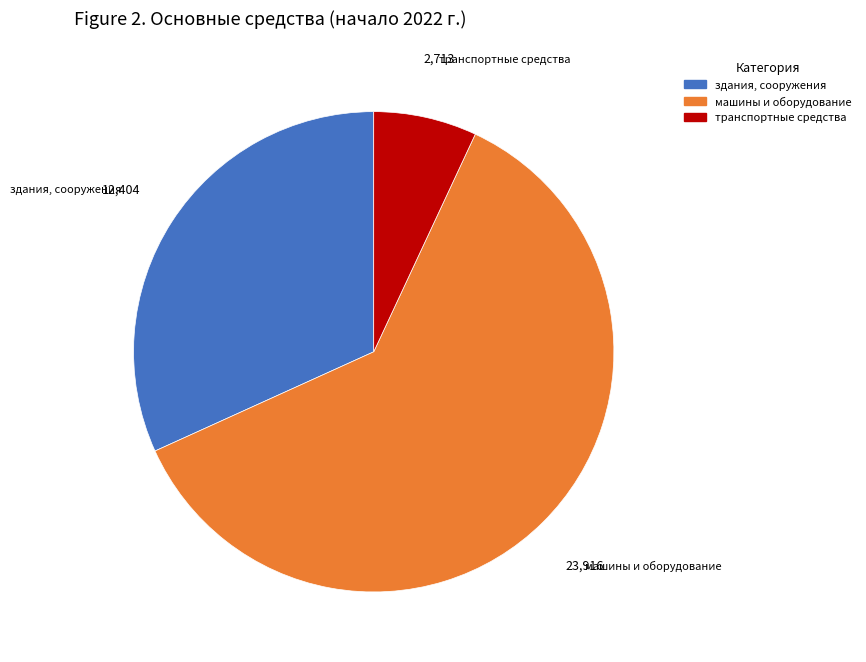

Is there any slice that represents more than half of the pie?

Yes